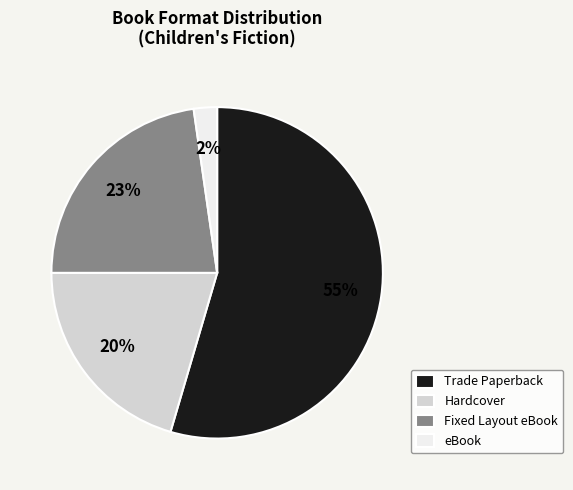

What is the smallest slice in the pie chart?

eBook